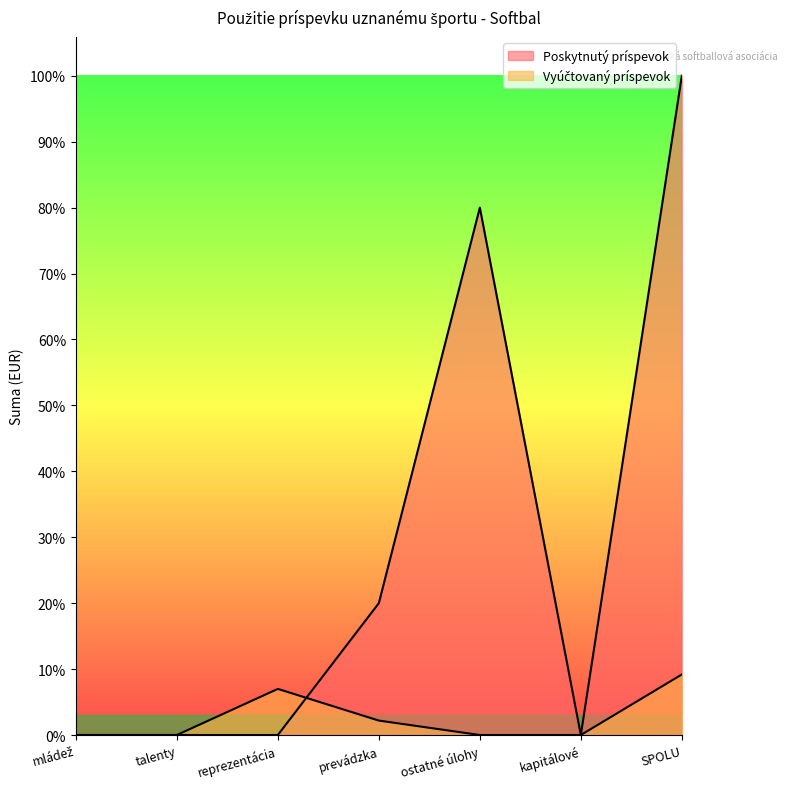

Reading left to right, extract all data points from this chart.

Poskytnutý príspevok: mládež=0.0	talenty=0.0	reprezentácia=0.0	prevádzka=9825.6	ostatné úlohy=39302.4	kapitálové=0.0	SPOLU=49128.0
Vyúčtovaný príspevok: mládež=0.0	talenty=0.0	reprezentácia=3435.3	prevádzka=1075.4	ostatné úlohy=0.0	kapitálové=0.0	SPOLU=4510.8